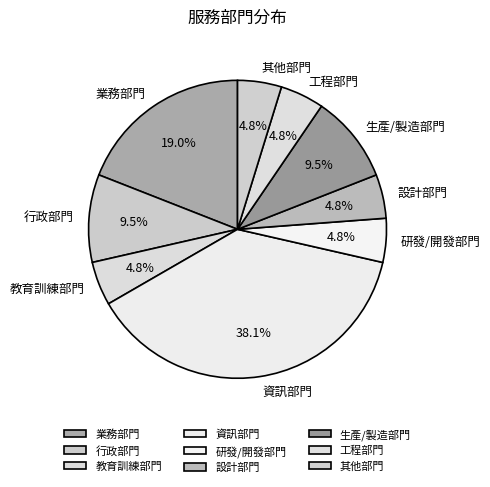

Is 教育訓練部門 the majority of the pie?

No